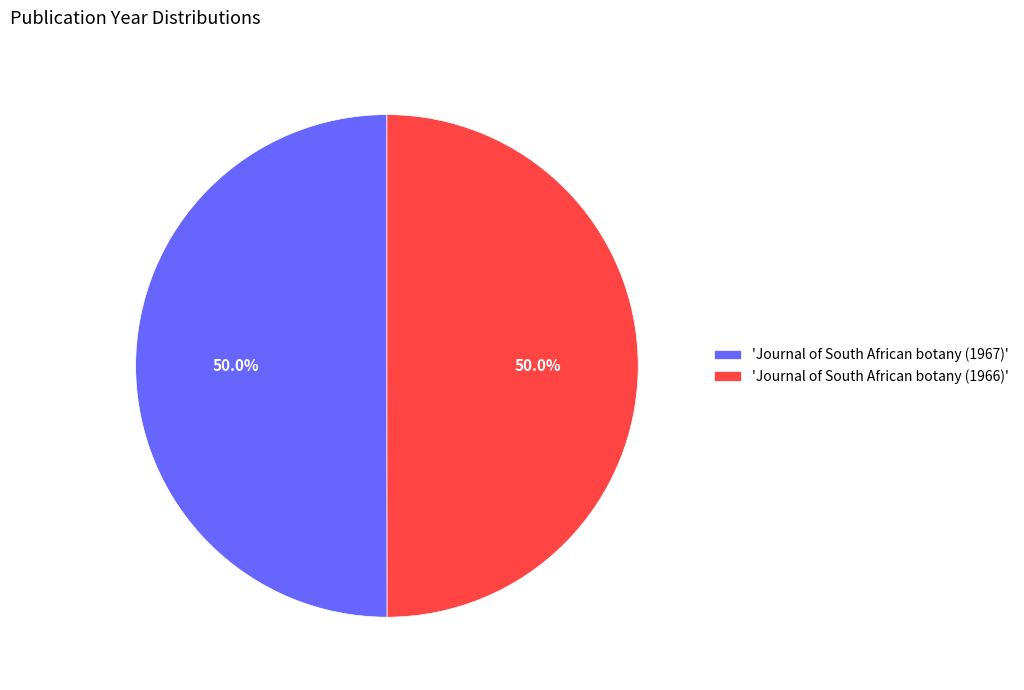

What is the ratio of the value at 'Journal of South African botany (1967)' to the value at 'Journal of South African botany (1966)'?

1.0